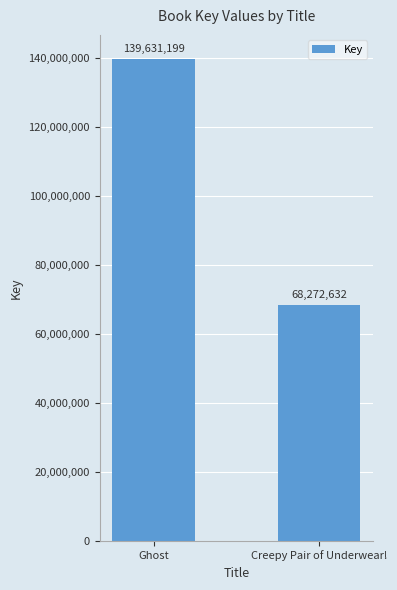

True or false: the data shows 68272632 at Creepy Pair of Underwear!.

True